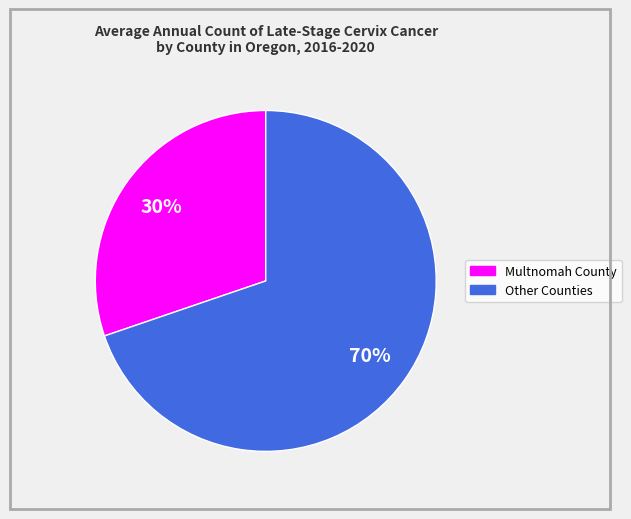

Is there a majority slice in this chart?

Yes